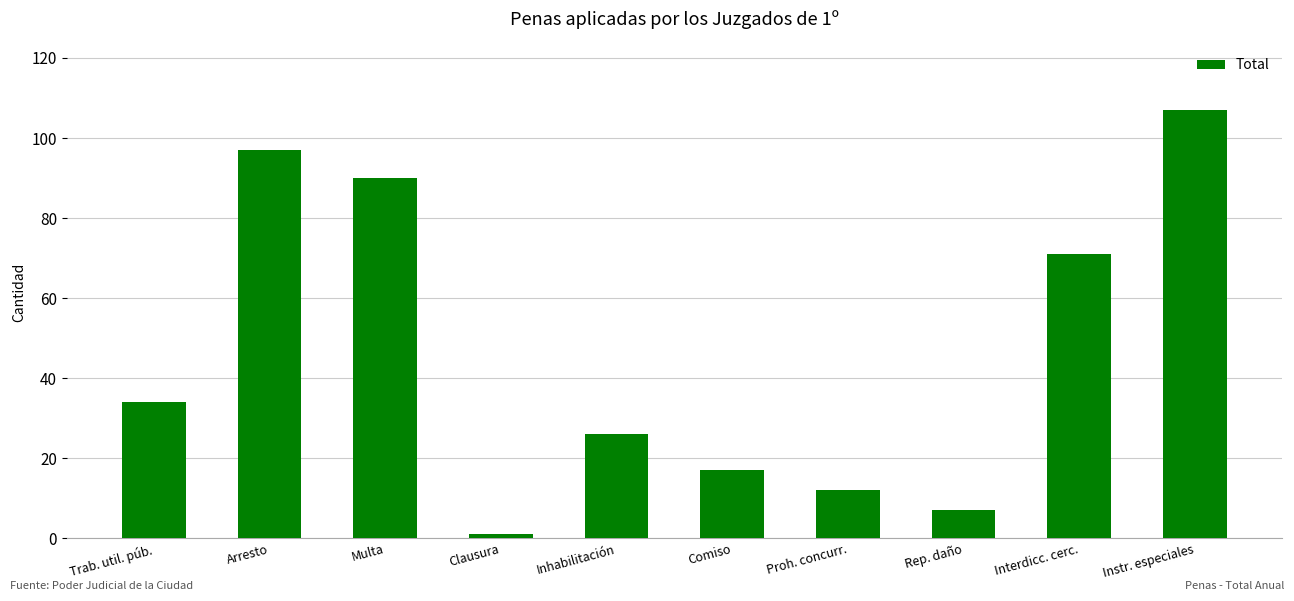

What is the greatest value displayed?

107